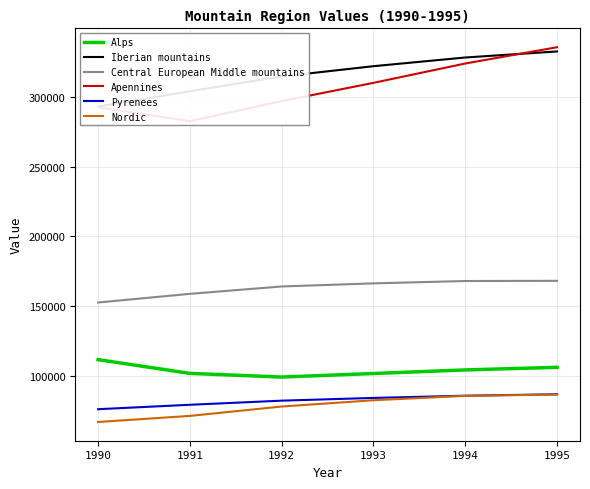

Rank the series at 1995 from highest to lowest value.

Apennines, Iberian mountains, Central European Middle mountains, Alps, Pyrenees, Nordic